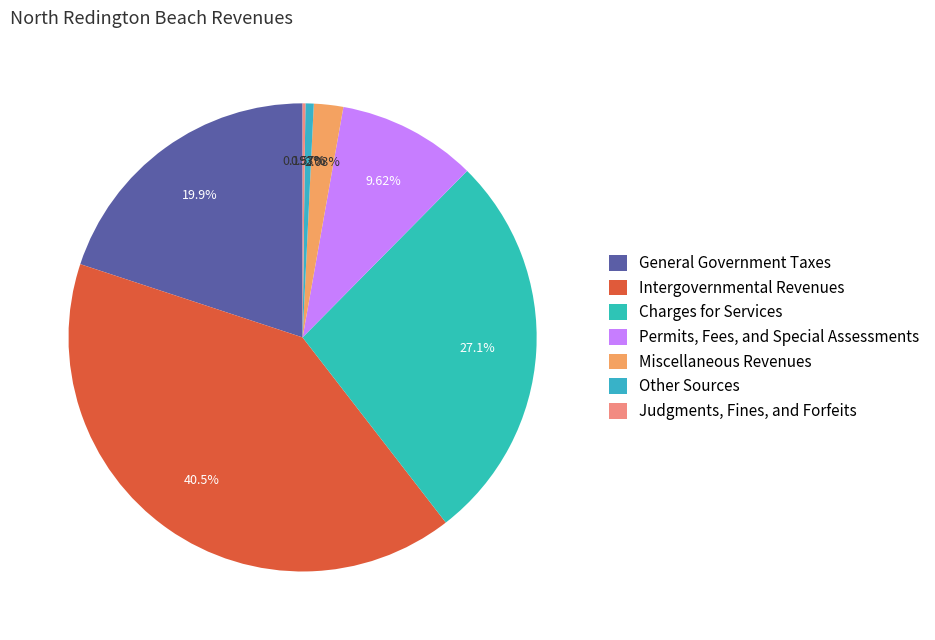

To the nearest percent, what percentage of the pie is Charges for Services?

27%